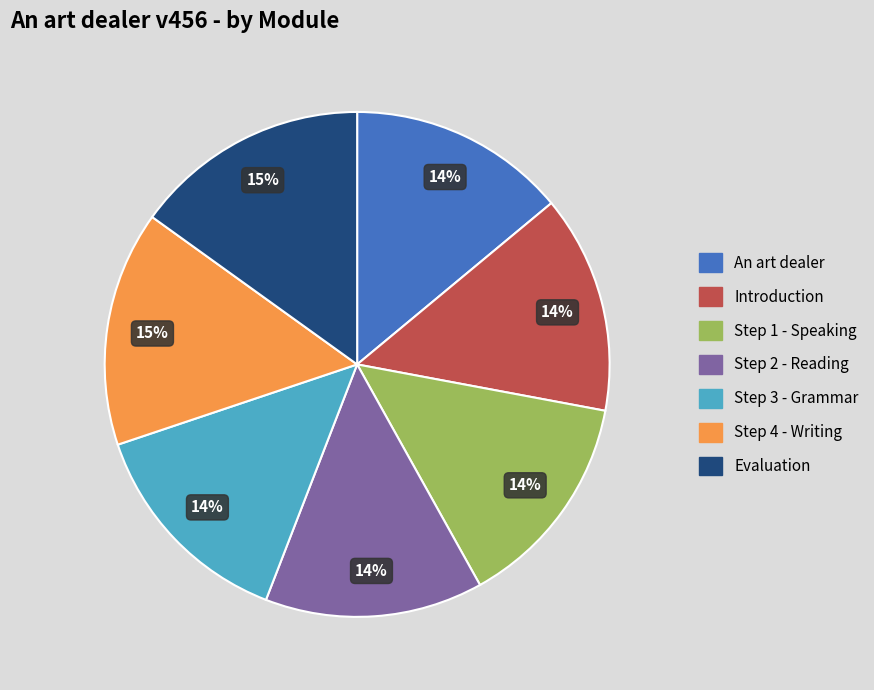

To the nearest percent, what is the difference between the largest and smallest slice percentages?

1%